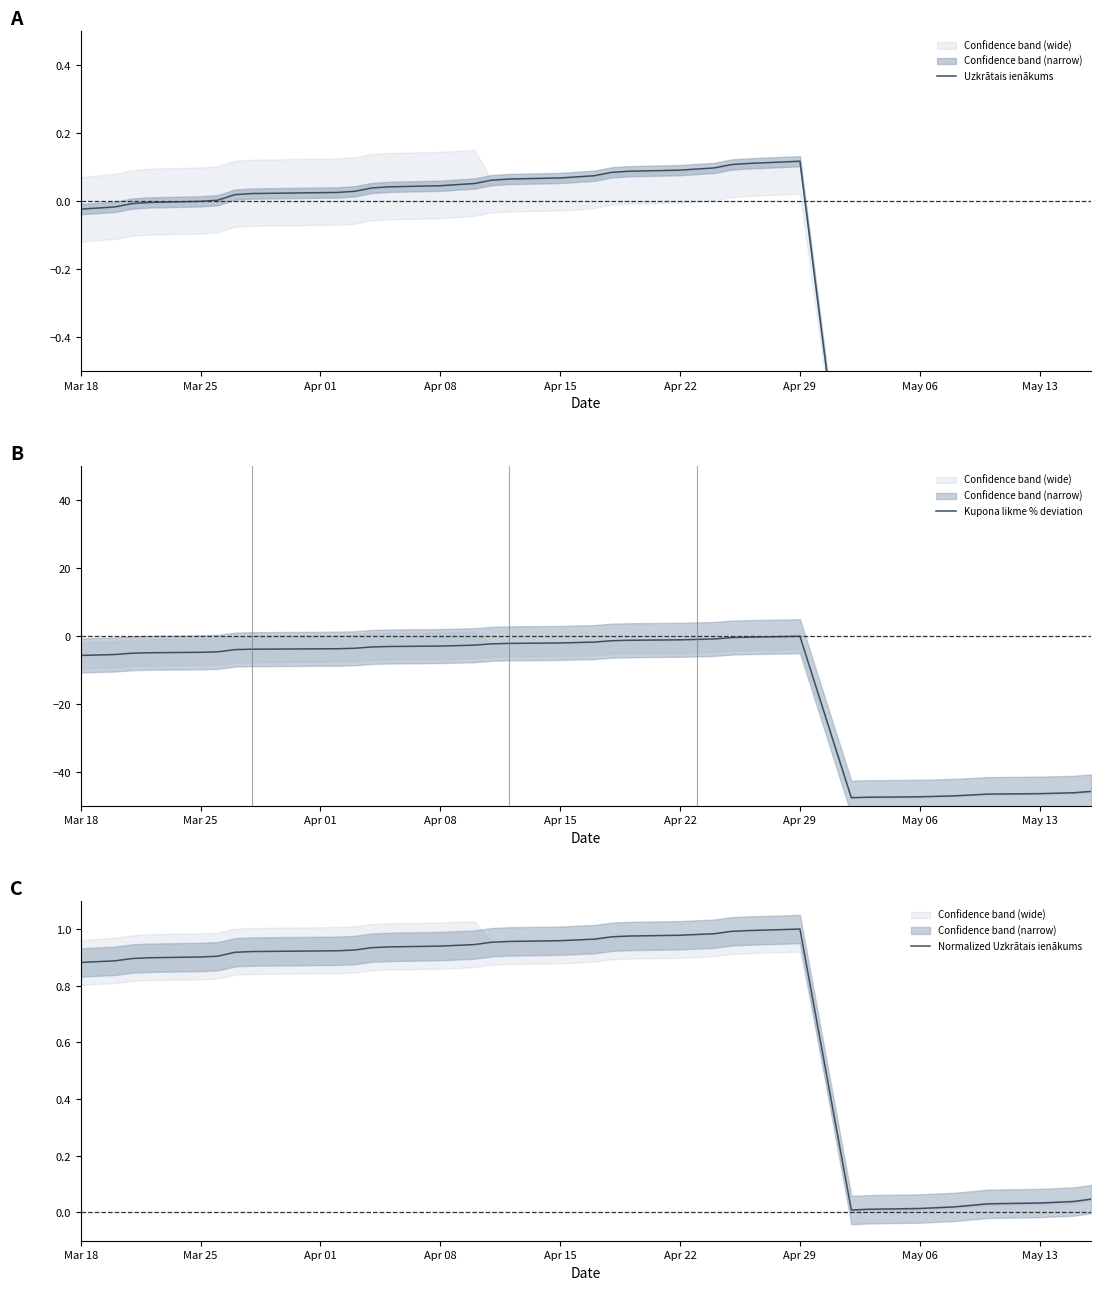

What is the minimum value for Kupona likme % deviation?

-47.6